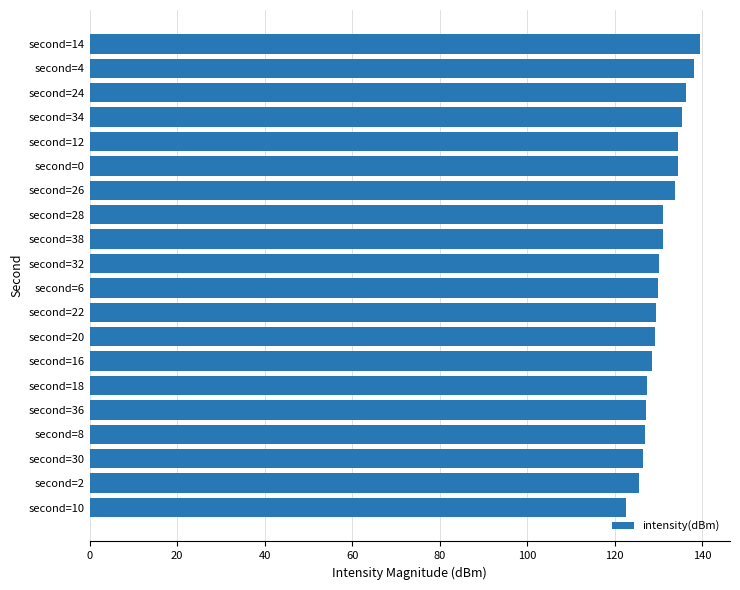

The value at second=34 is 44.7. True or false?

False